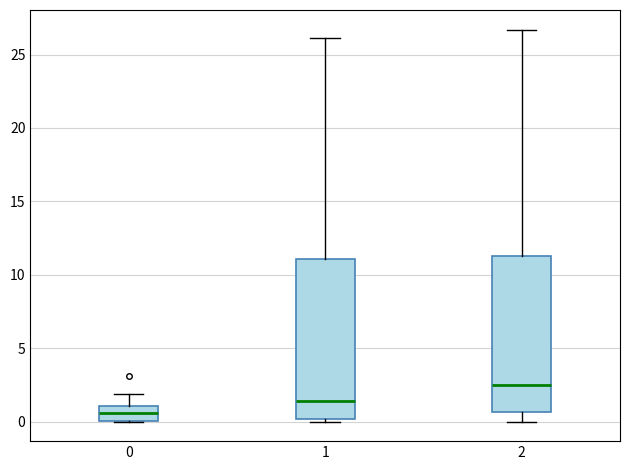

Where does the median line of the box at x = 0 sit on the y-axis? The values are not printed on the chart, so give them approximately, as read against the axis.

0.5